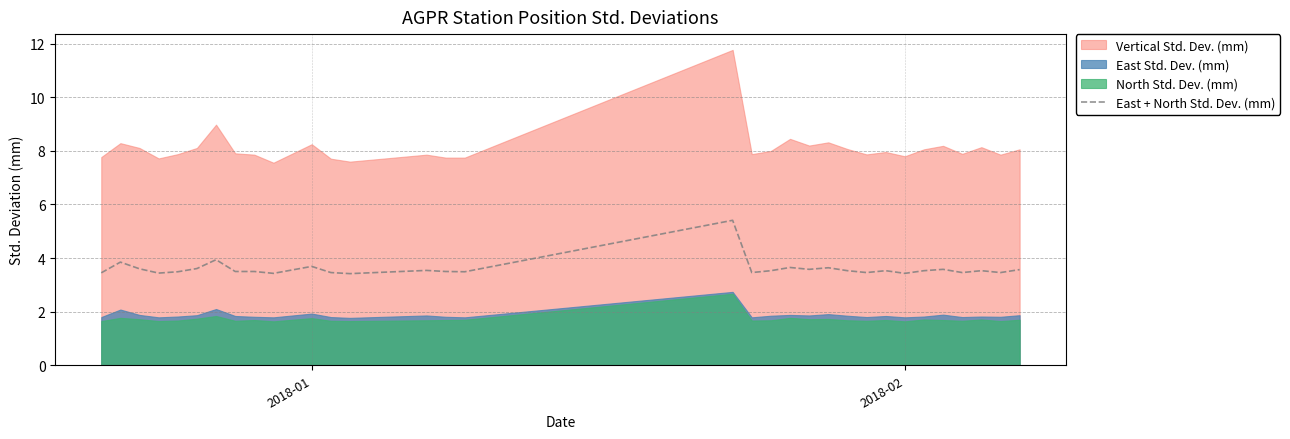

What is the lowest value of the East + North Std. Dev. (mm) series?

3.4